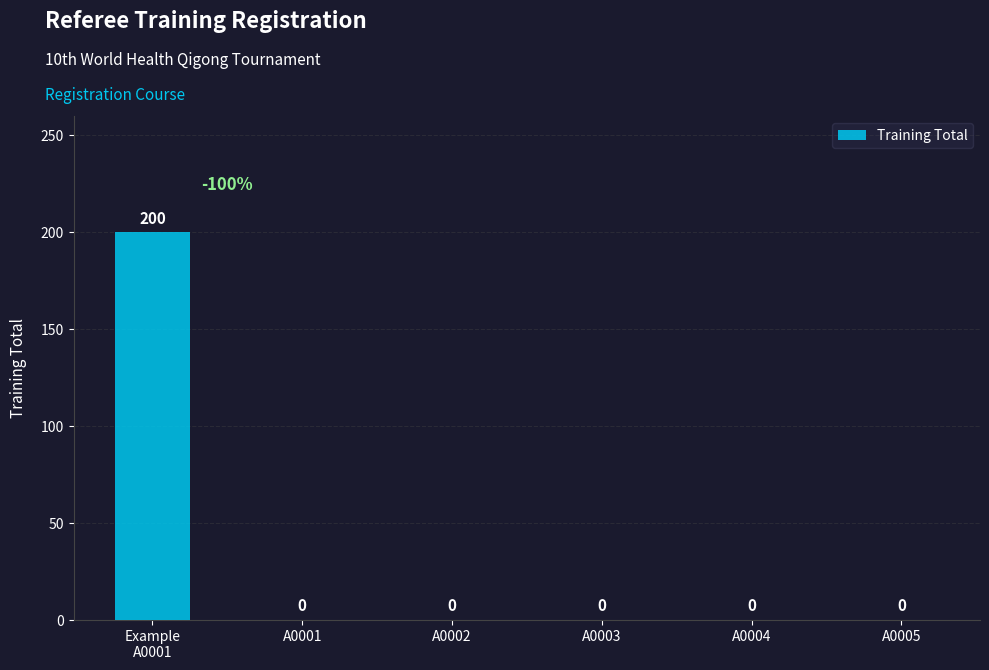

Reading right to left, extract all data points from this chart.

0	0	0	0	0	200